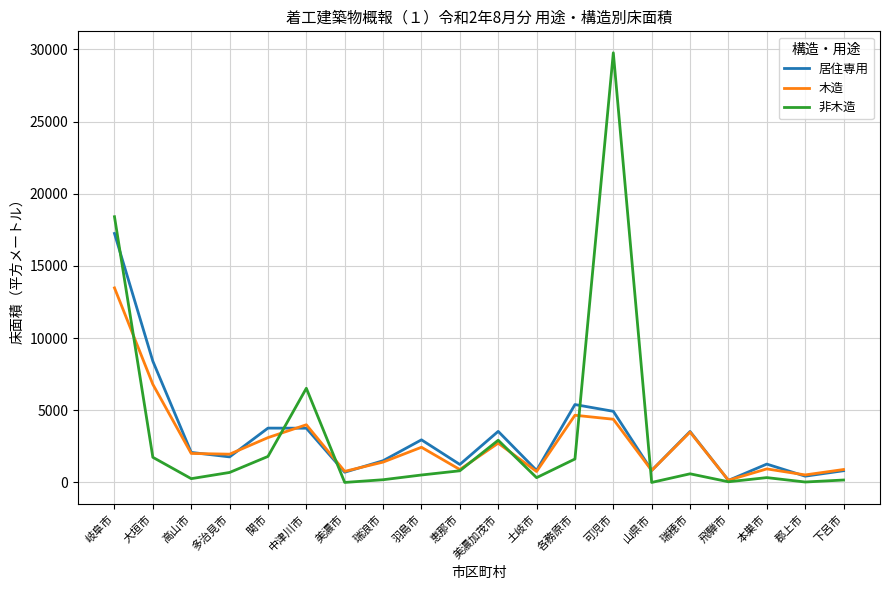

What is the average value of the 居住専用 series?

3257